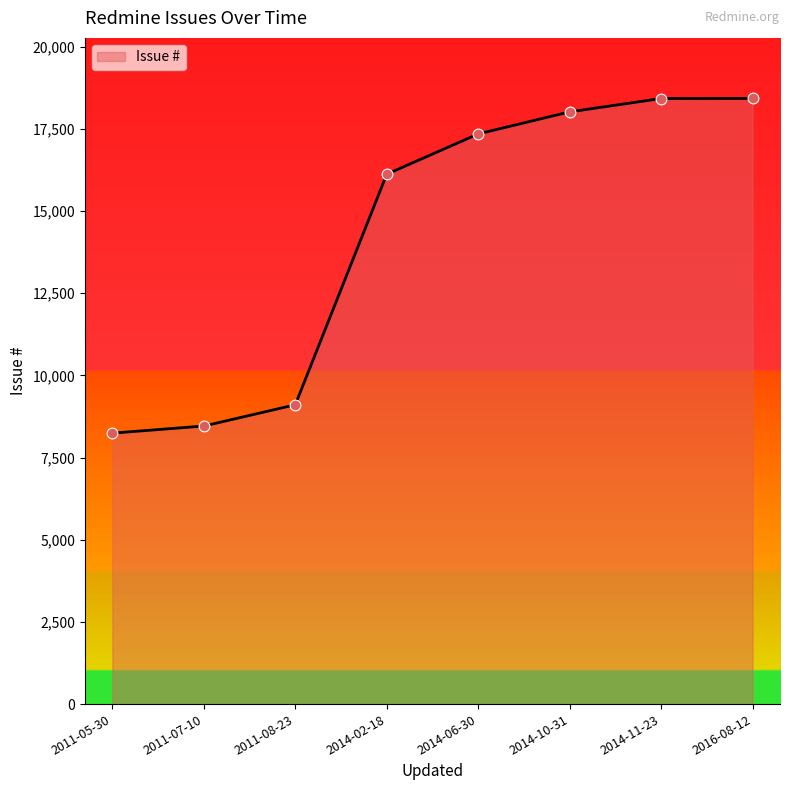

What is the ratio of the value at 2011-05-30 to the value at 2014-02-18?

0.5